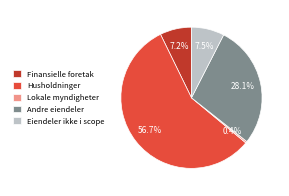

What is the largest slice in the pie chart?

Husholdninger